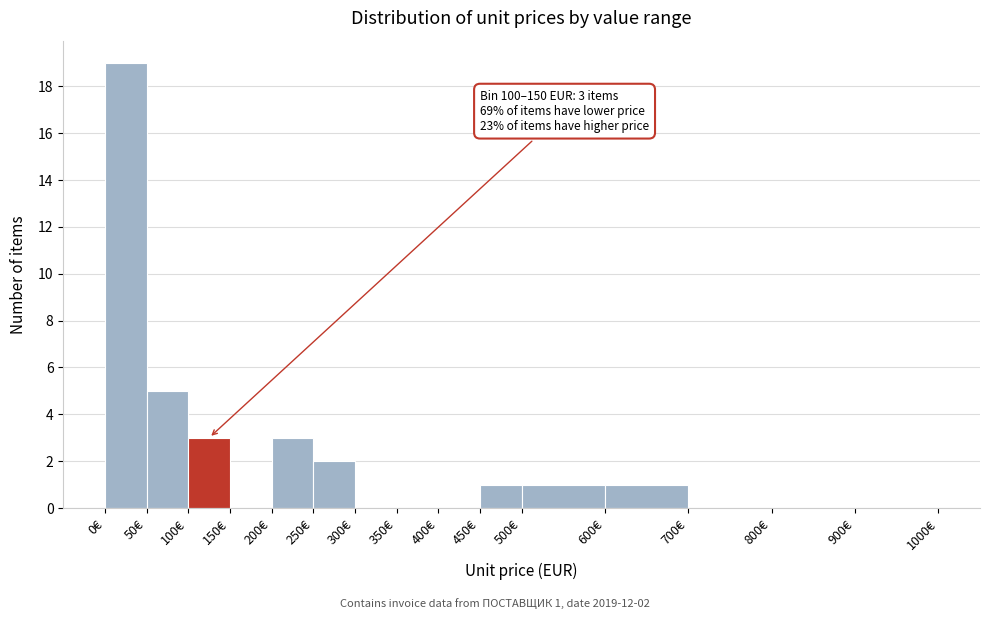

Over which range of the x-axis is the bar tallest?

0 to 50